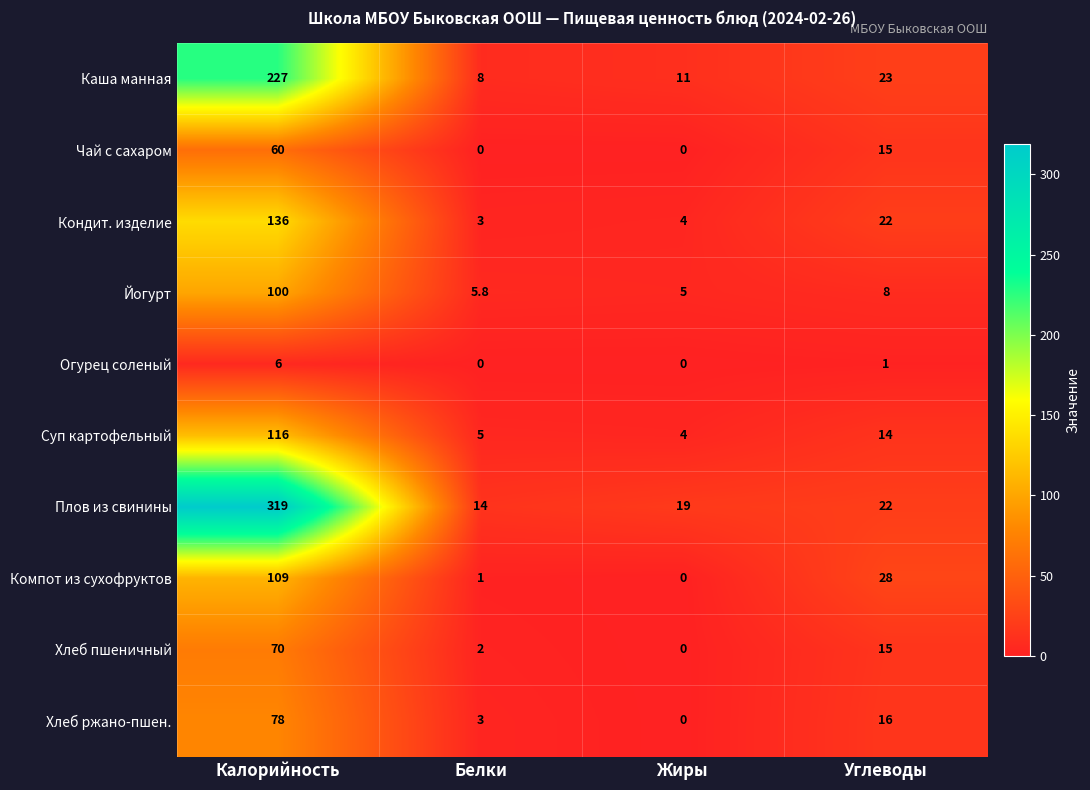

At which category is the sum across all series the highest?

Калорийность